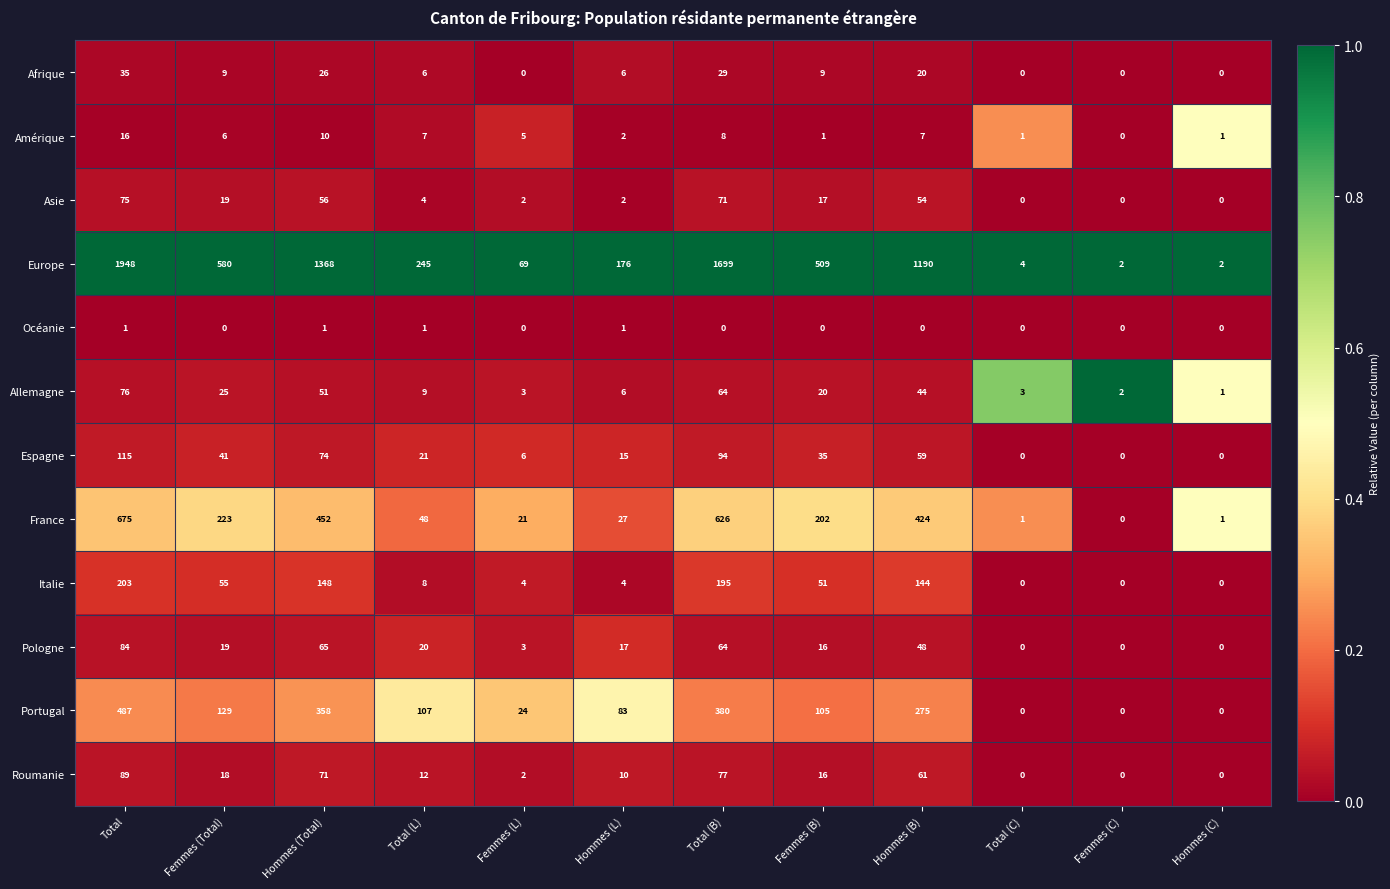

Rank the series by their maximum value, from lowest to highest.

Océanie, Amérique, Afrique, Asie, Allemagne, Pologne, Roumanie, Espagne, Italie, Portugal, France, Europe